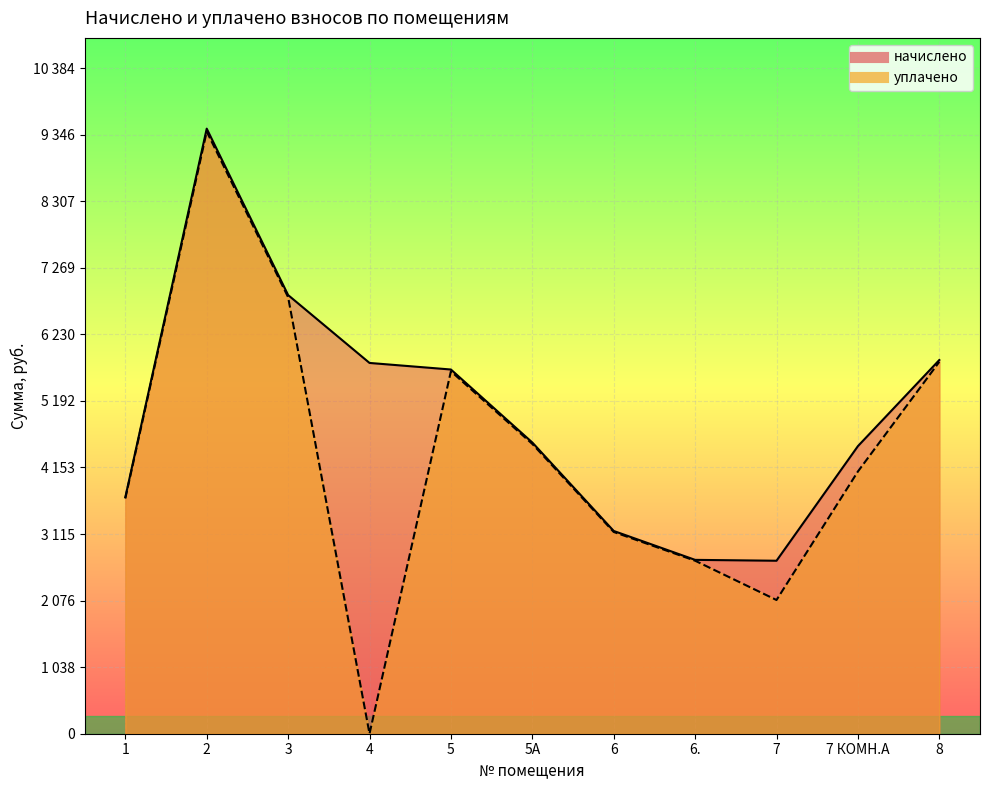

What is the greatest value displayed?

9440.6